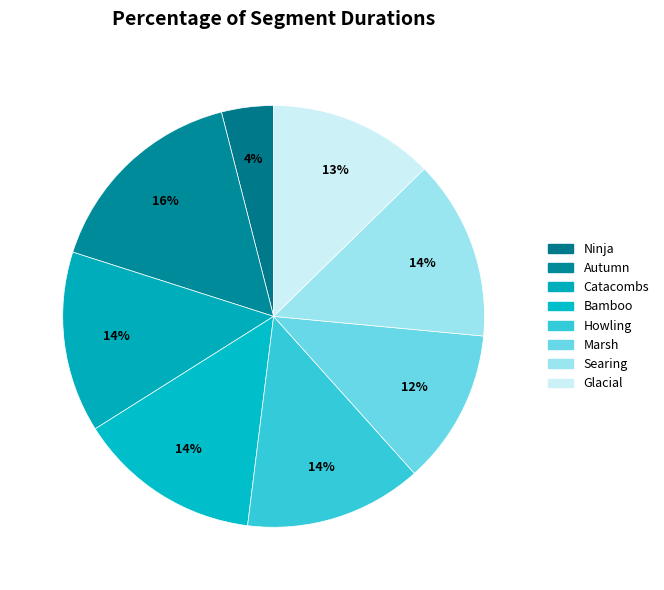

Count the number of slices in the pie.

8